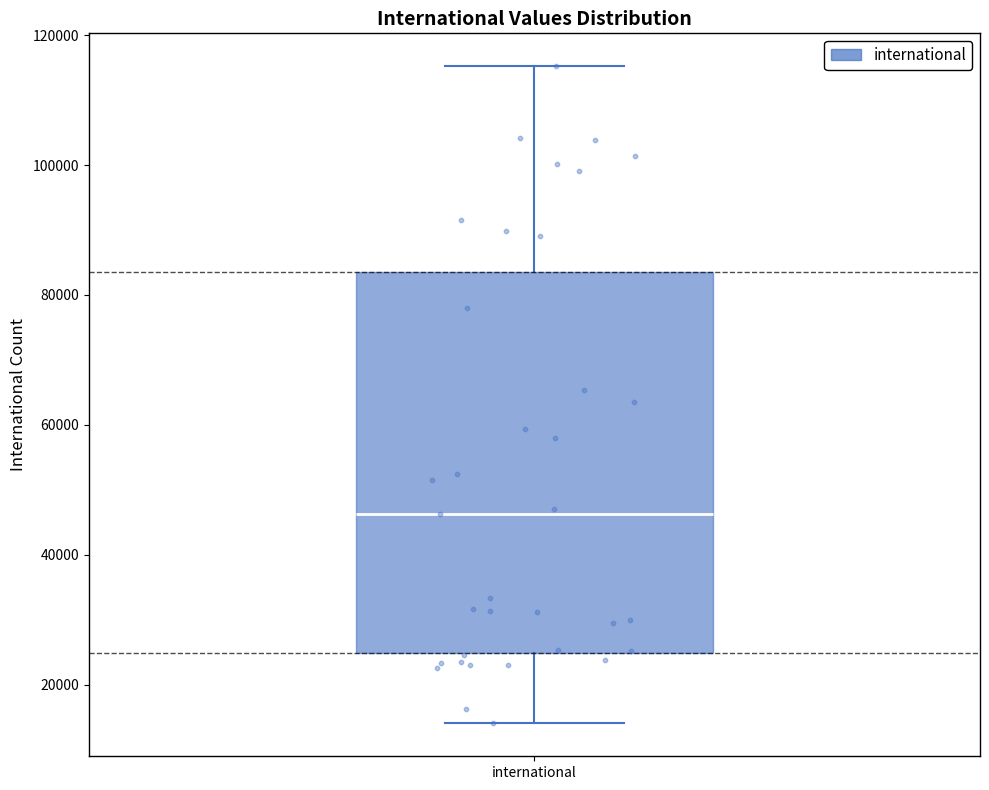

Transcribe this box plot: give where the median line is, the range the box spans, and where the two whiskers end, as read against the y-axis. The values are not printed on the chart, so give them approximately, as read against the axis.

median 46000, box 24000 to 84000, whiskers 14000 to 116000